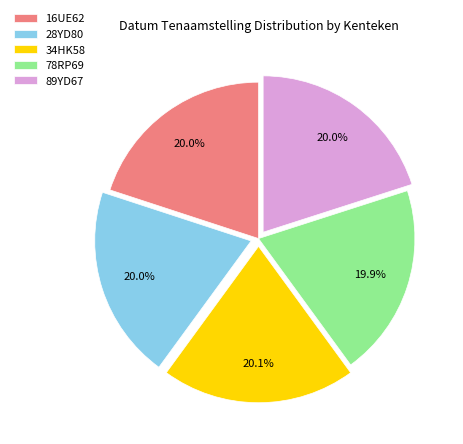

To the nearest percent, what is the average slice percentage?

20%